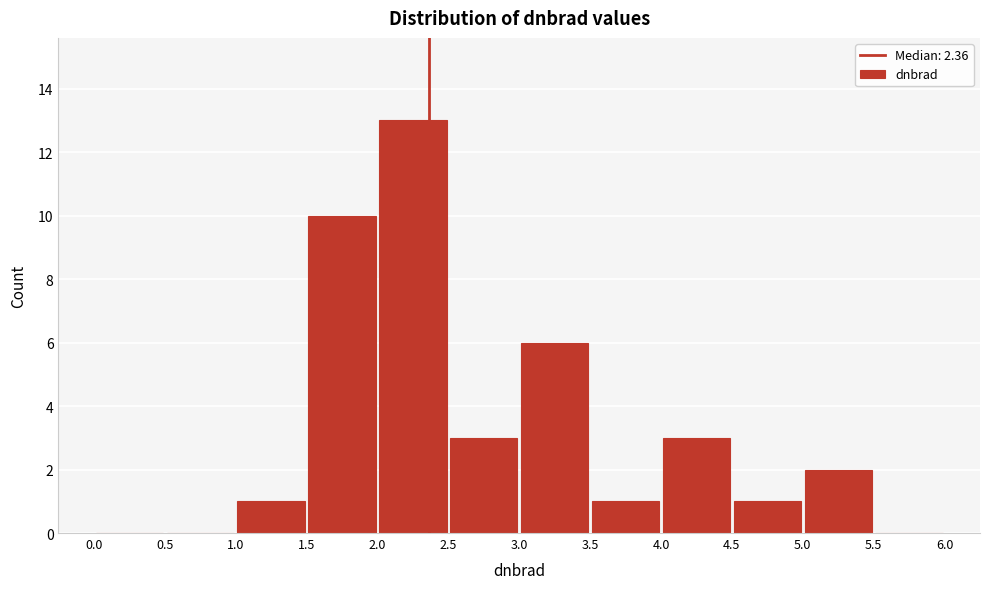

Reading left to right, list every bar in this chart as the range it spans on the x-axis followed by its height. The values are not printed on the chart, so give them approximately, as read against the axis.

0.0 to 0.5: 0
0.5 to 1.0: 0
1.0 to 1.5: 1
1.5 to 2.0: 10
2.0 to 2.5: 13
2.5 to 3.0: 3
3.0 to 3.5: 6
3.5 to 4.0: 1
4.0 to 4.5: 3
4.5 to 5.0: 1
5.0 to 5.5: 2
5.5 to 6.0: 0